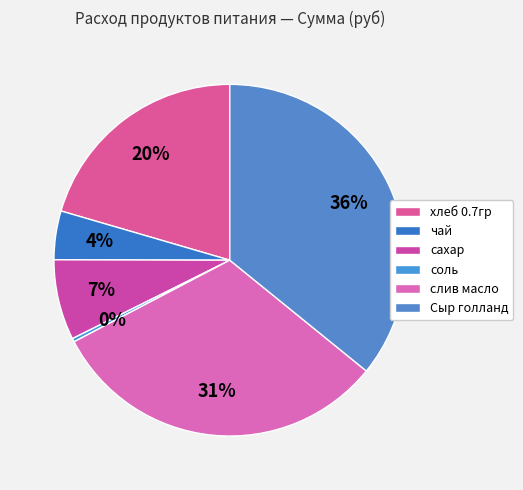

How many slices are in this pie chart?

6